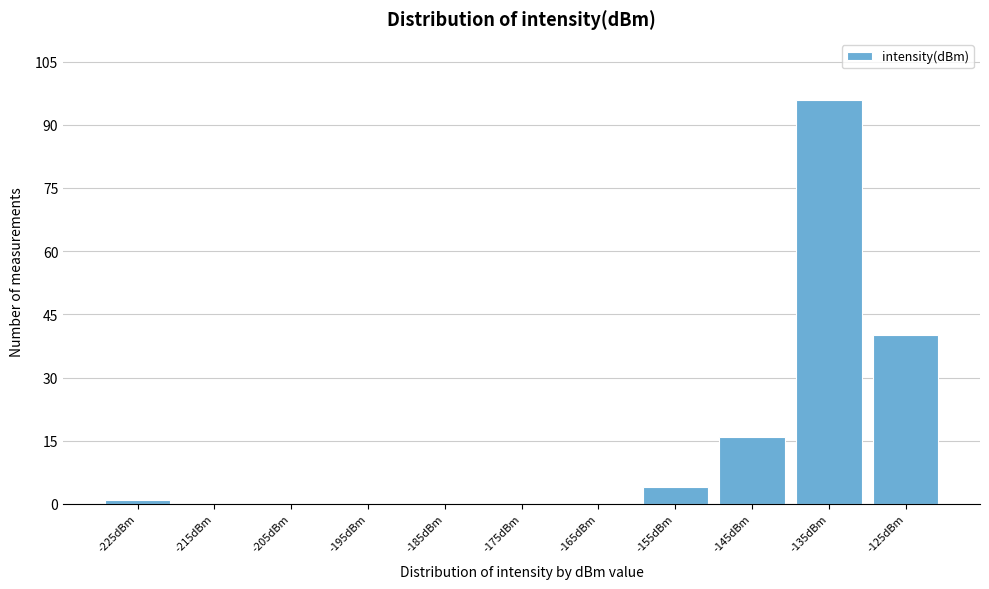

Reading left to right, list all the values displayed in this chart.

-225dBm=1	-215dBm=0	-205dBm=0	-195dBm=0	-185dBm=0	-175dBm=0	-165dBm=0	-155dBm=4	-145dBm=16	-135dBm=96	-125dBm=40